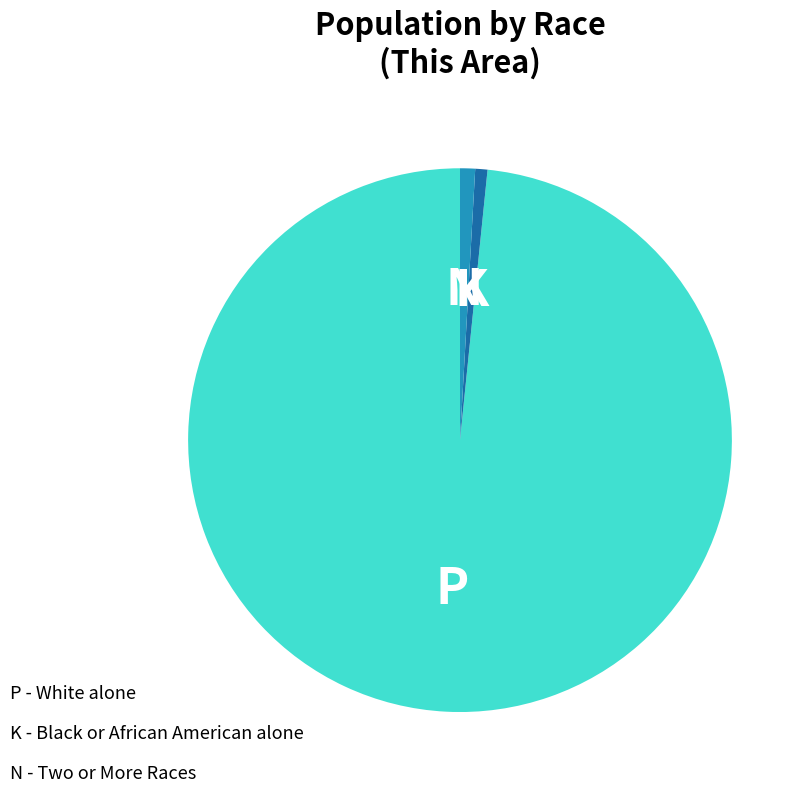

How many slices are in this pie chart?

3